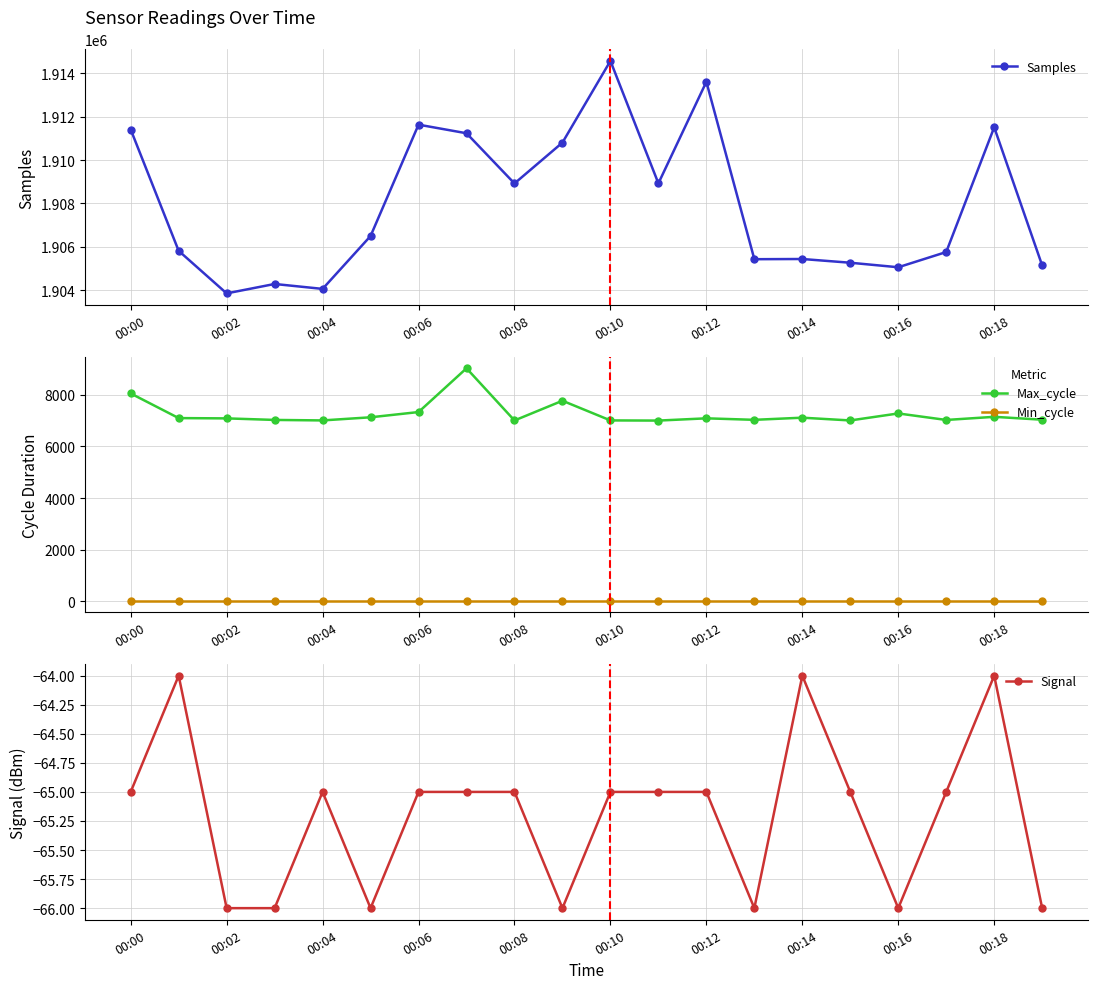

Which series has the largest total across all categories?

Samples